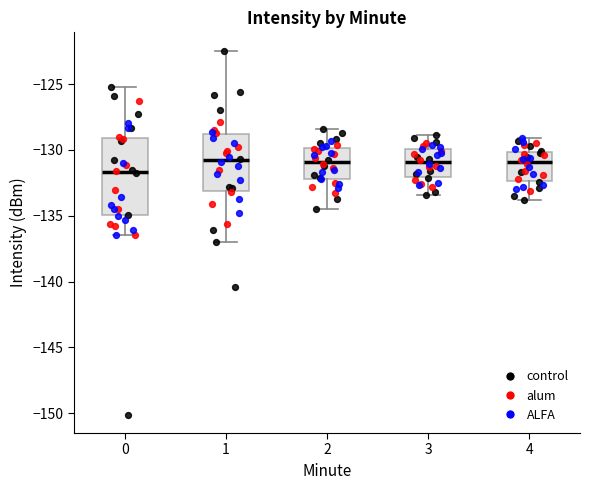

Where is the upper edge of the box at x = 3 on the y-axis? The values are not printed on the chart, so give them approximately, as read against the axis.

-130.0